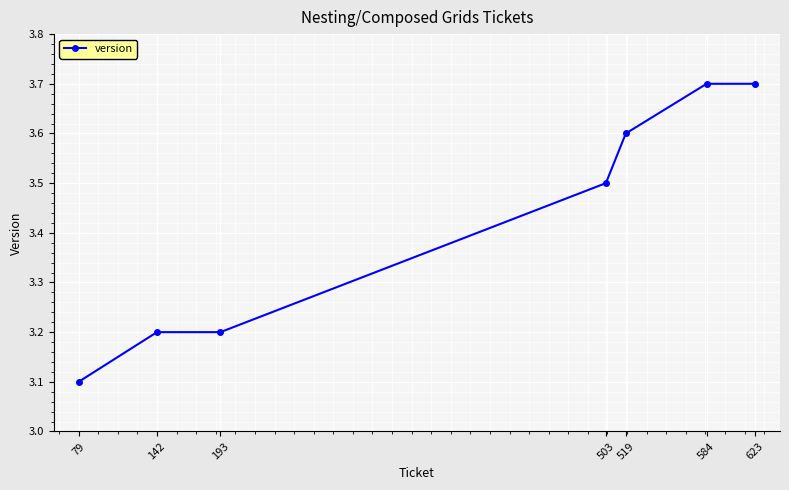

Reading left to right, extract all data points from this chart.

79=3.1	142=3.2	193=3.2	503=3.5	519=3.6	584=3.7	623=3.7